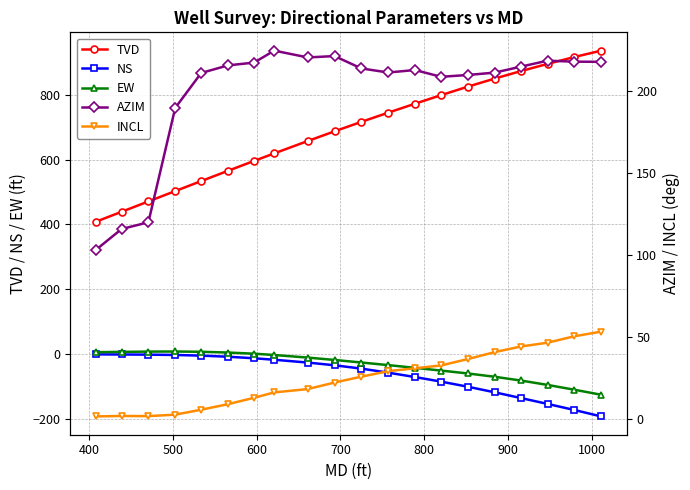

True or false: TVD and NS cross at least once.

False